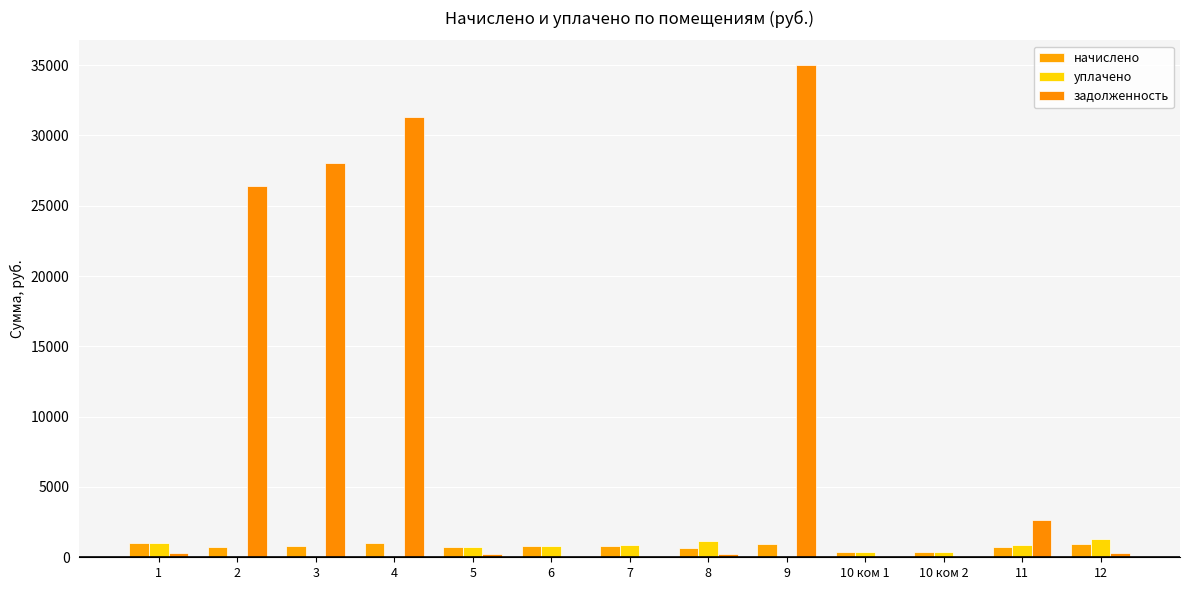

Rank the series at 10 ком 2 from lowest to highest value.

задолженность, начислено, уплачено